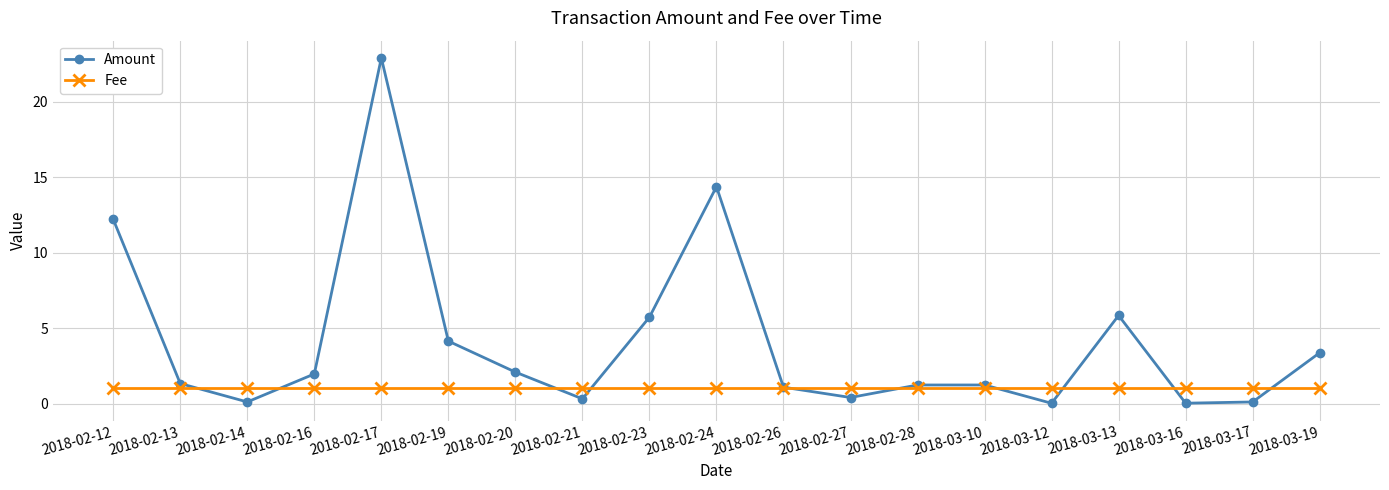

Rank the series by their average value, from highest to lowest.

Amount, Fee